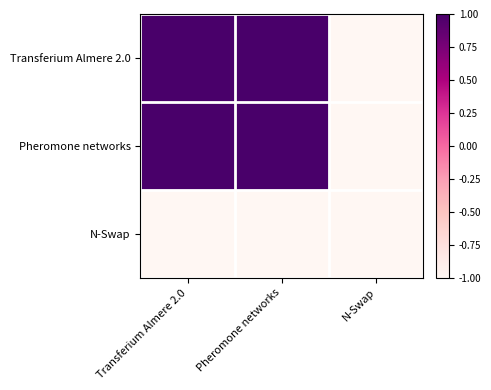

At how many categories does at least one series exceed 0?

2